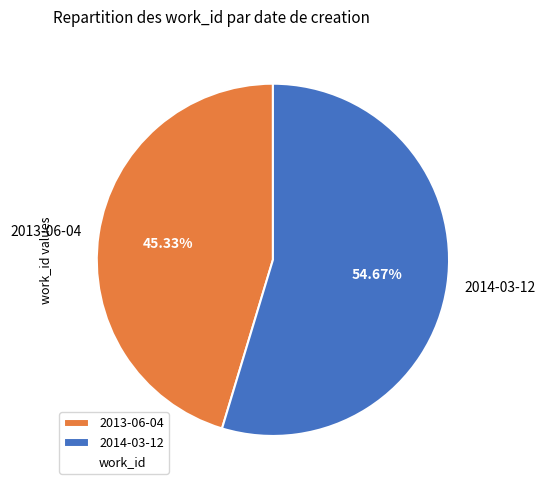

What percentage is the 2014-03-12 slice, to the nearest percent?

55%